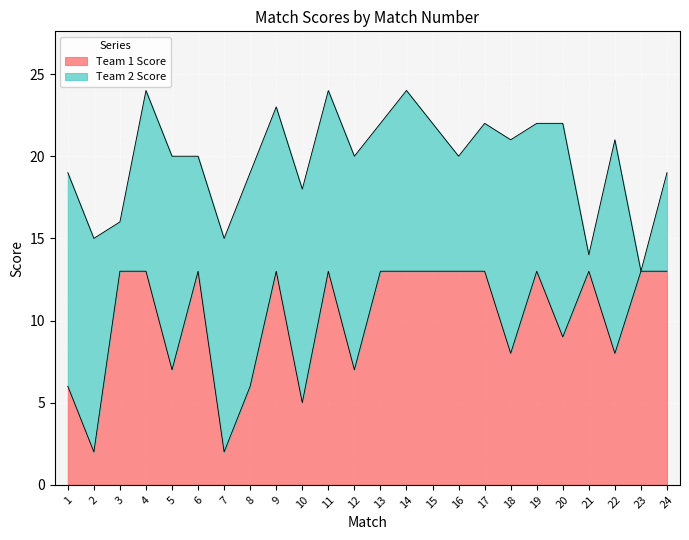

What is the value of the 21st point from the left?

13